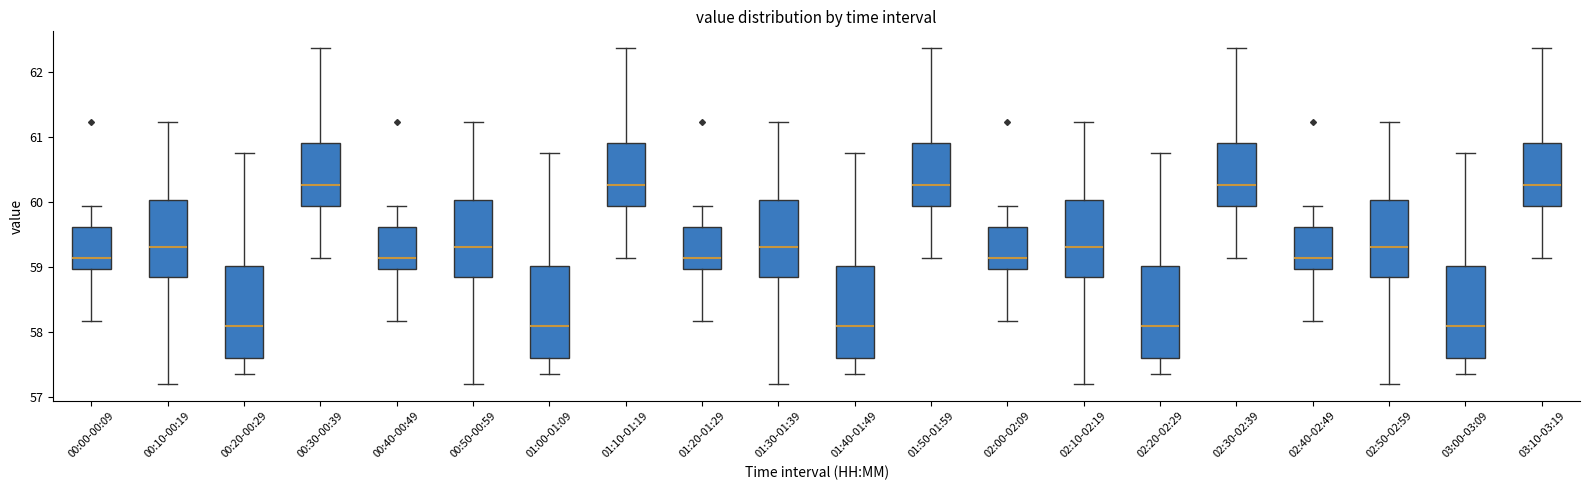

Where does the median line of the box for 01:10-01:19 sit on the y-axis? The values are not printed on the chart, so give them approximately, as read against the axis.

60.3